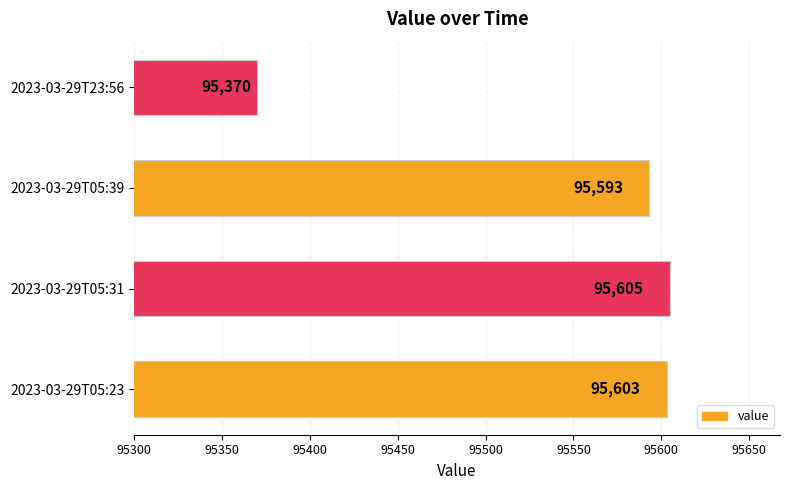

What is the minimum value shown in the chart?

95370